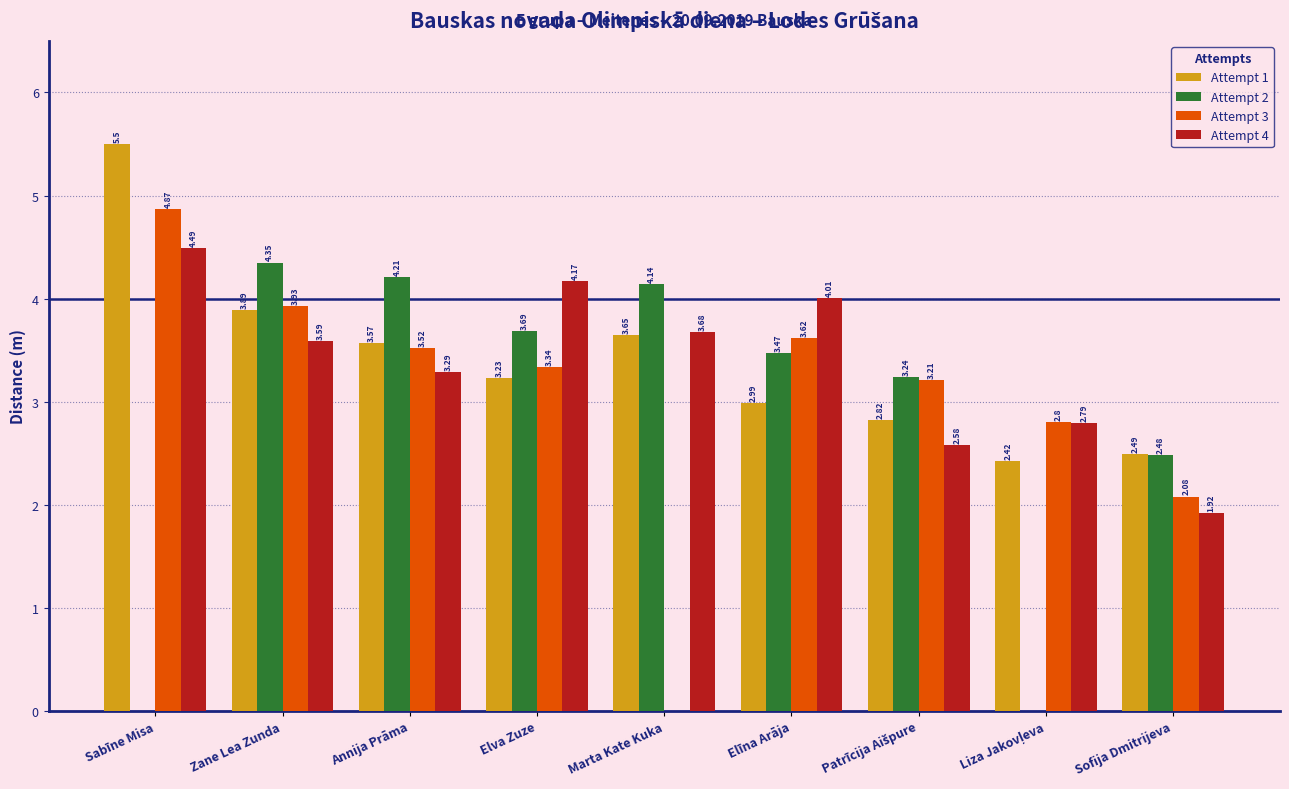

At which category is the sum across all series the highest?

Zane Lea Zunda